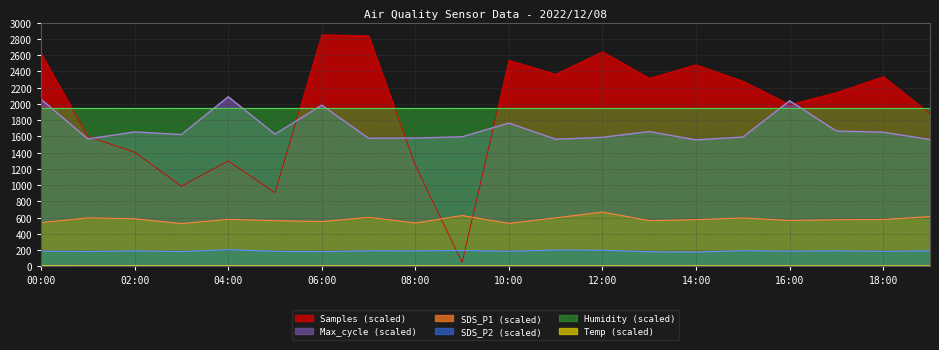

How many distinct data groups are displayed?

6